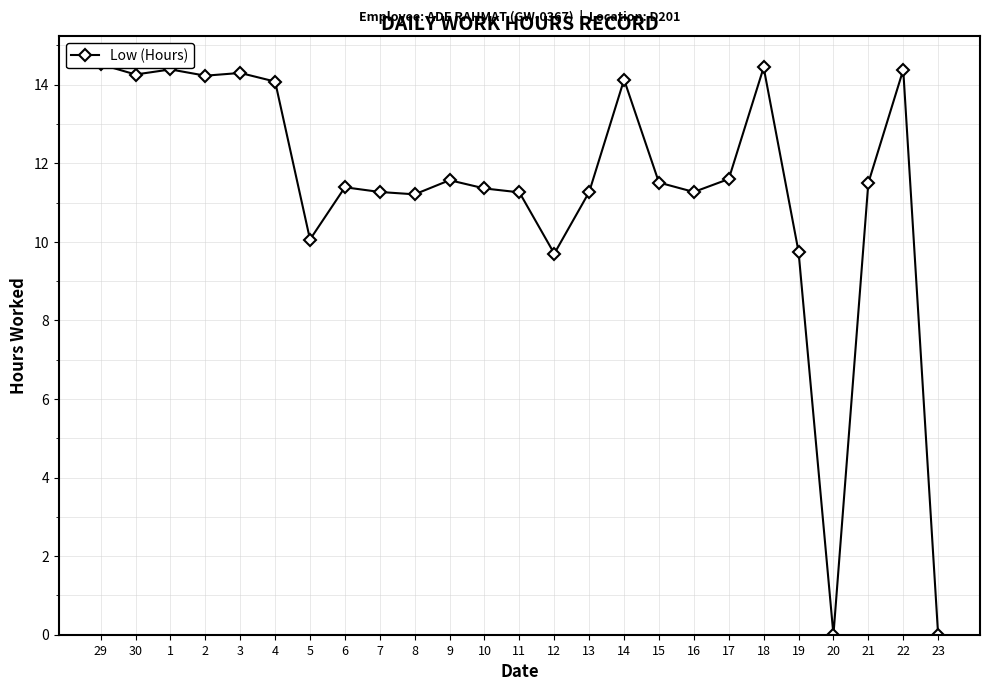

What is the difference between the maximum and minimum values?

14.5